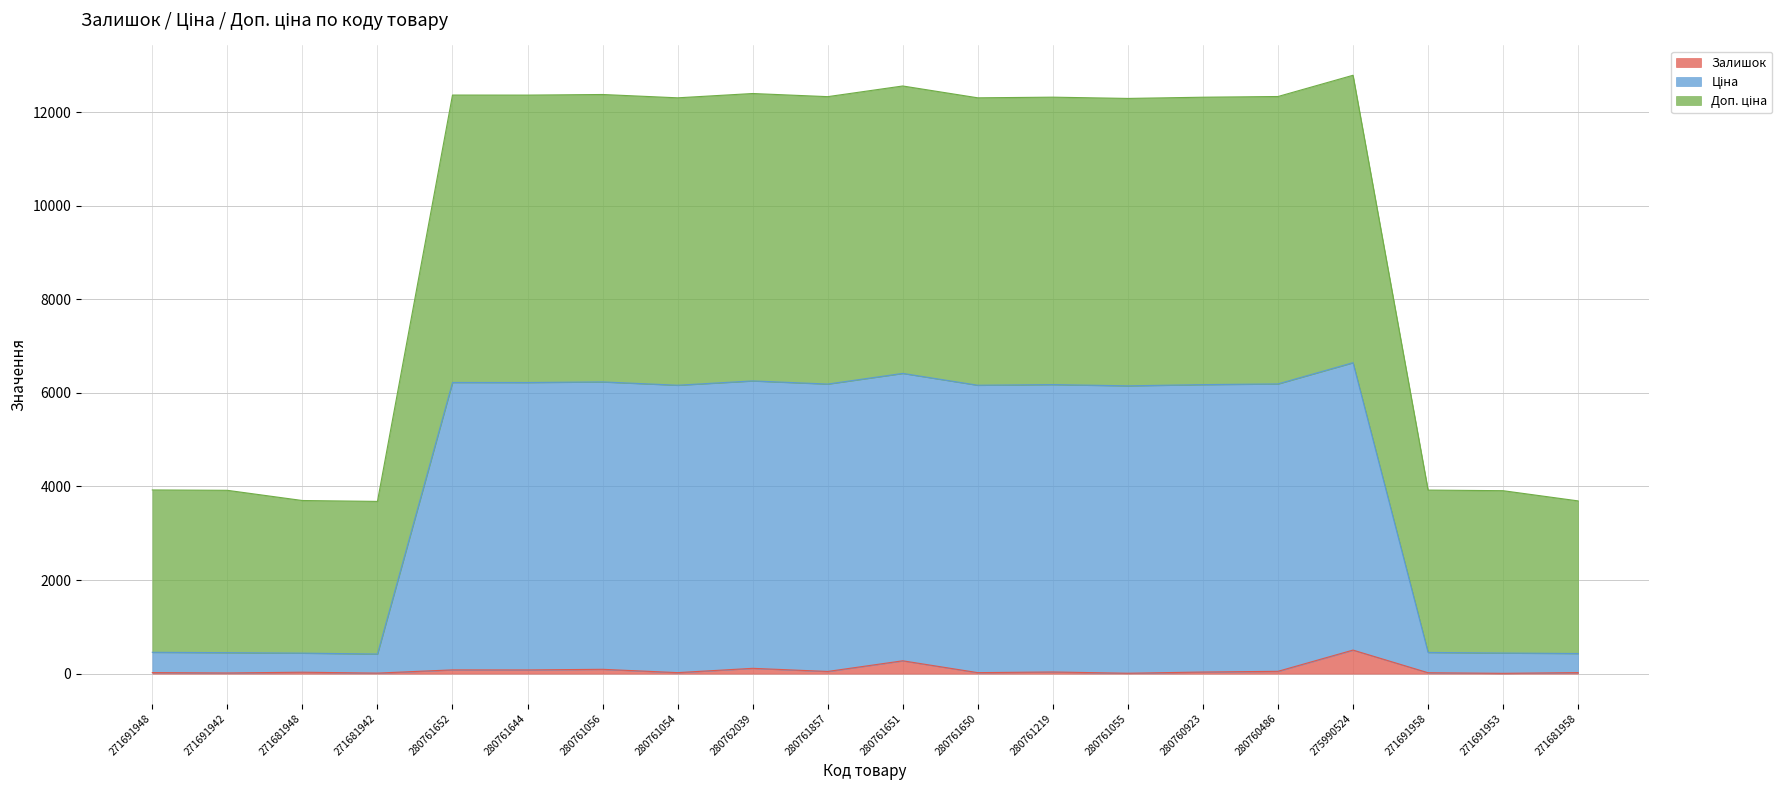

The Залишок series shows 34.0 at 280760923. True or false?

True